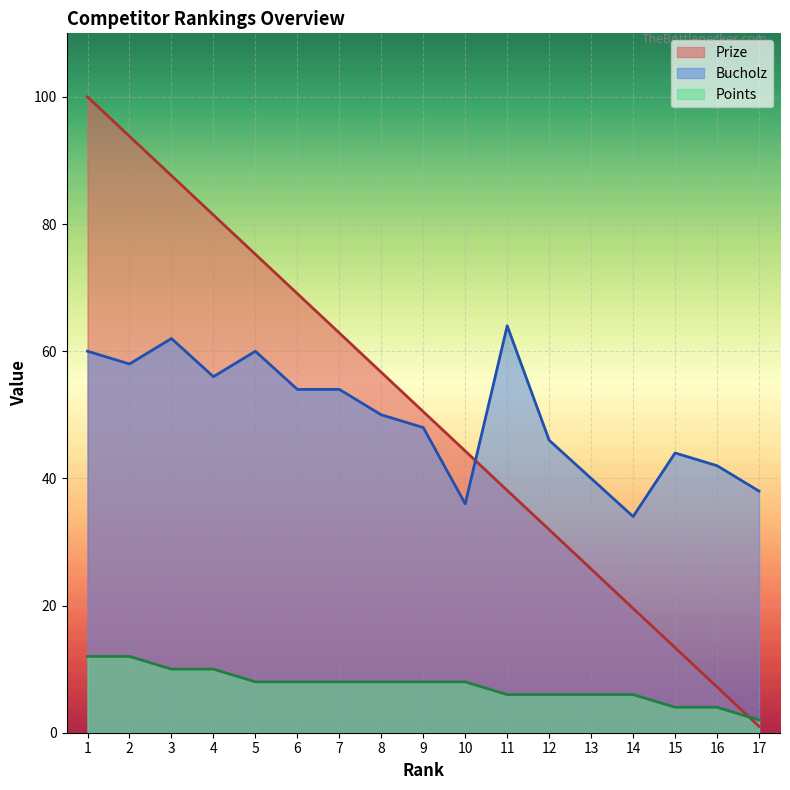

What is the total value across all series at 7?

124.9